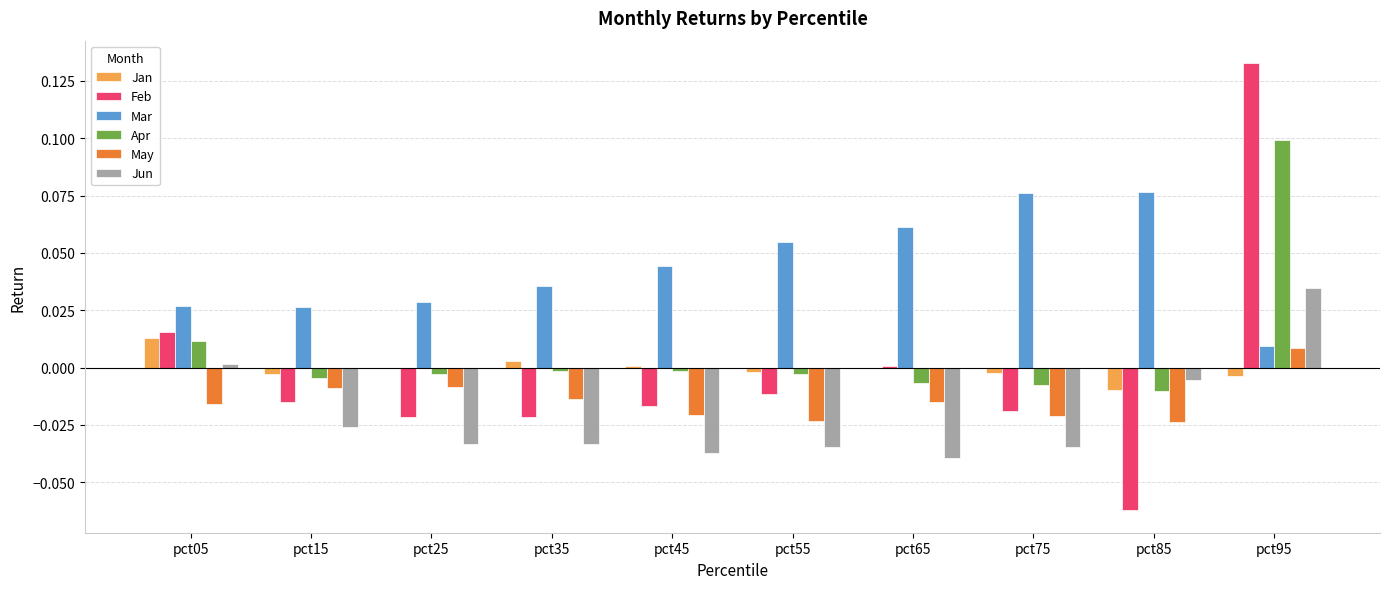

How many groups of bars are there?

10